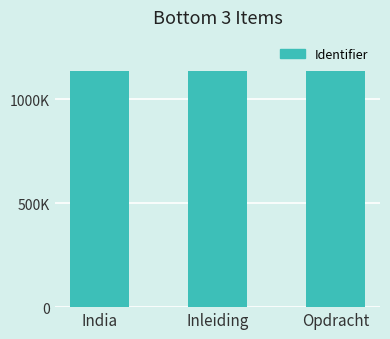

List the labels in order of value, largest first.

India, Opdracht, Inleiding